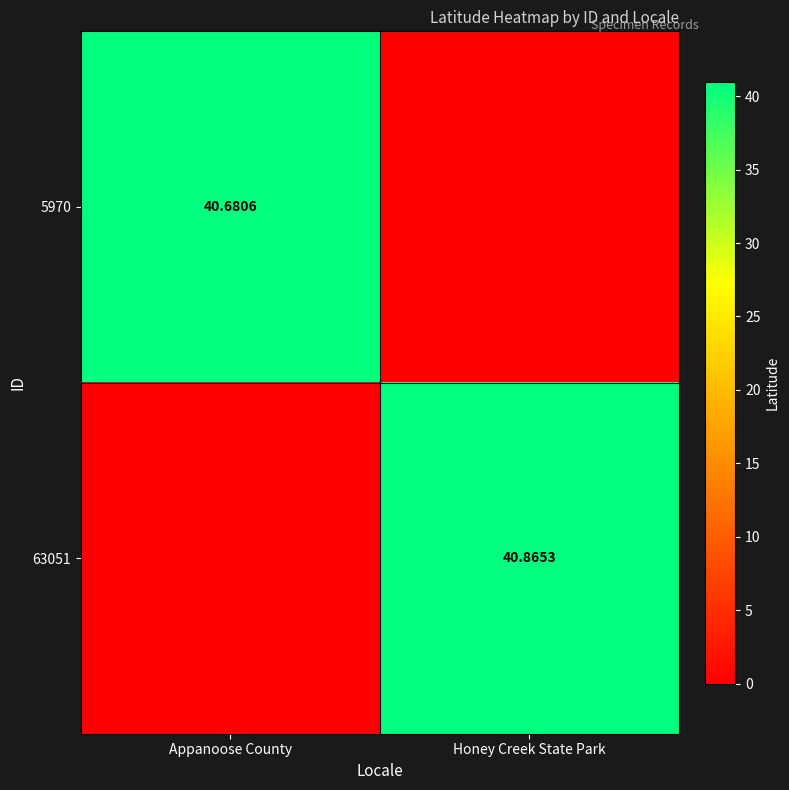

What is the maximum value shown in the chart?

40.9